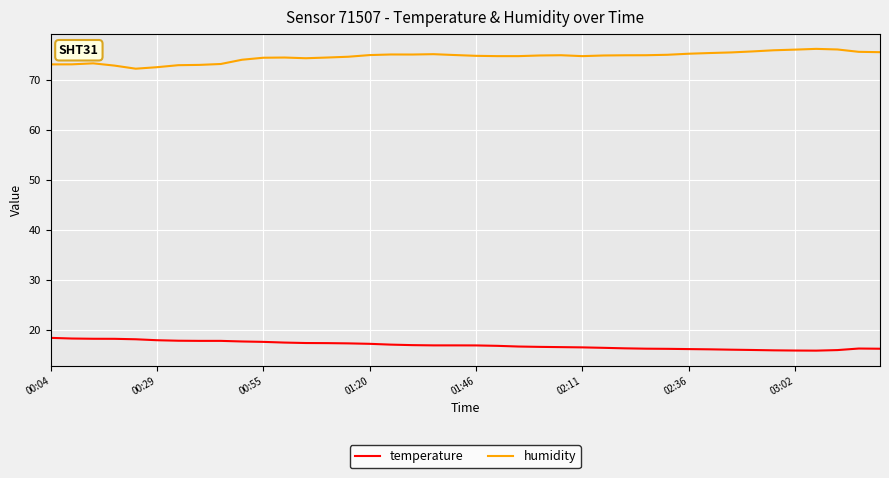

What is the difference between the maximum and minimum values in the humidity series?

4.0